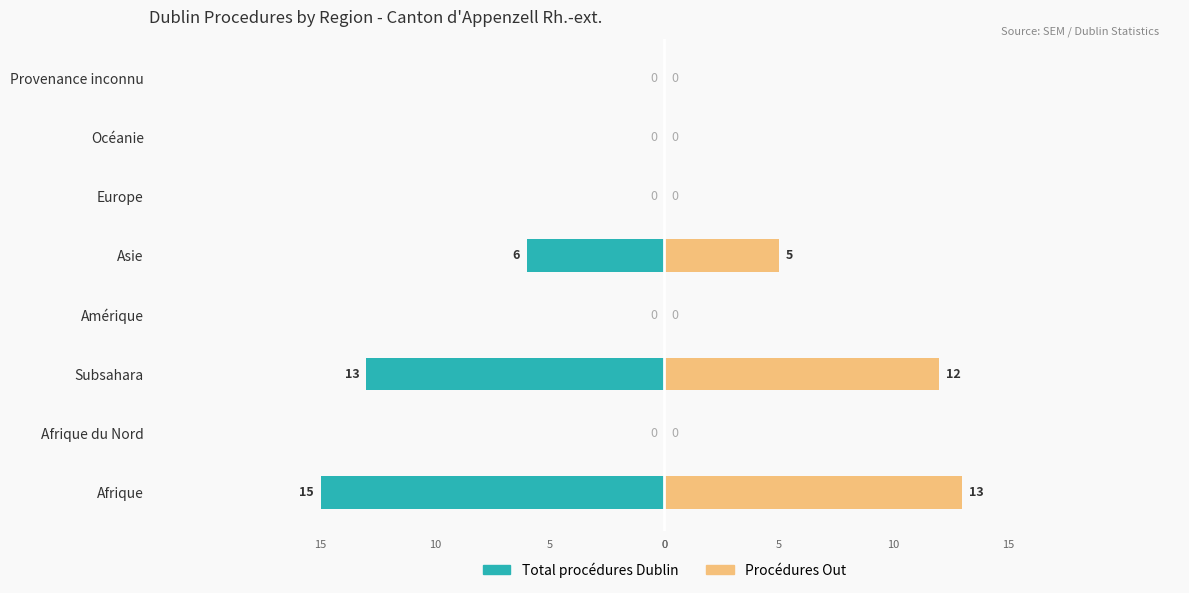

What is the minimum value shown in the chart?

-15